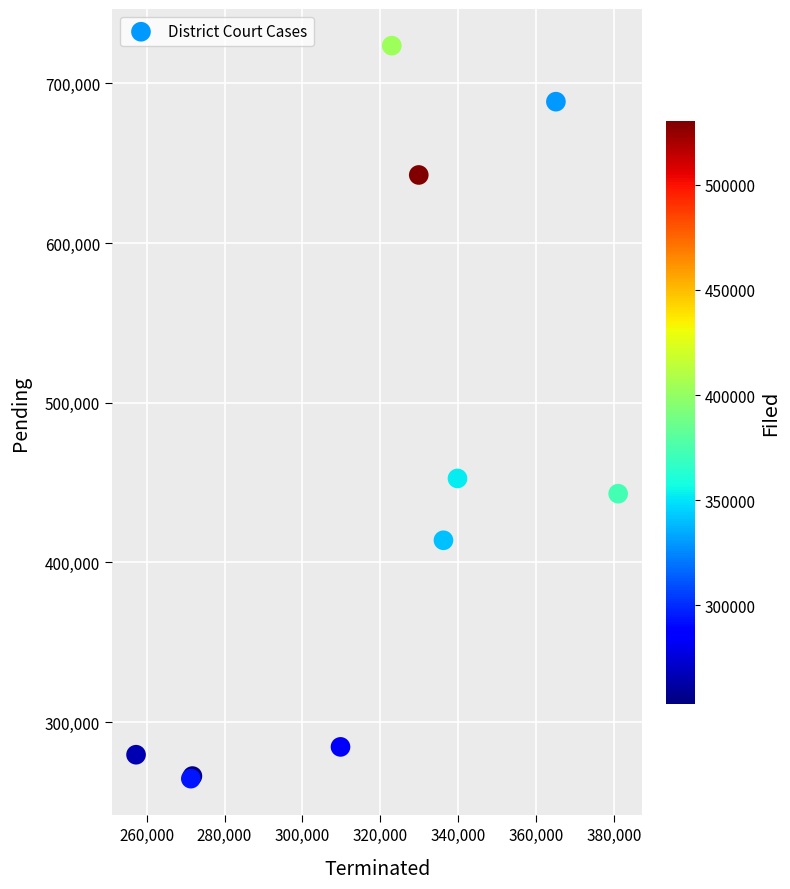

What Y value in the scatter plot is closest to 494101?

452598